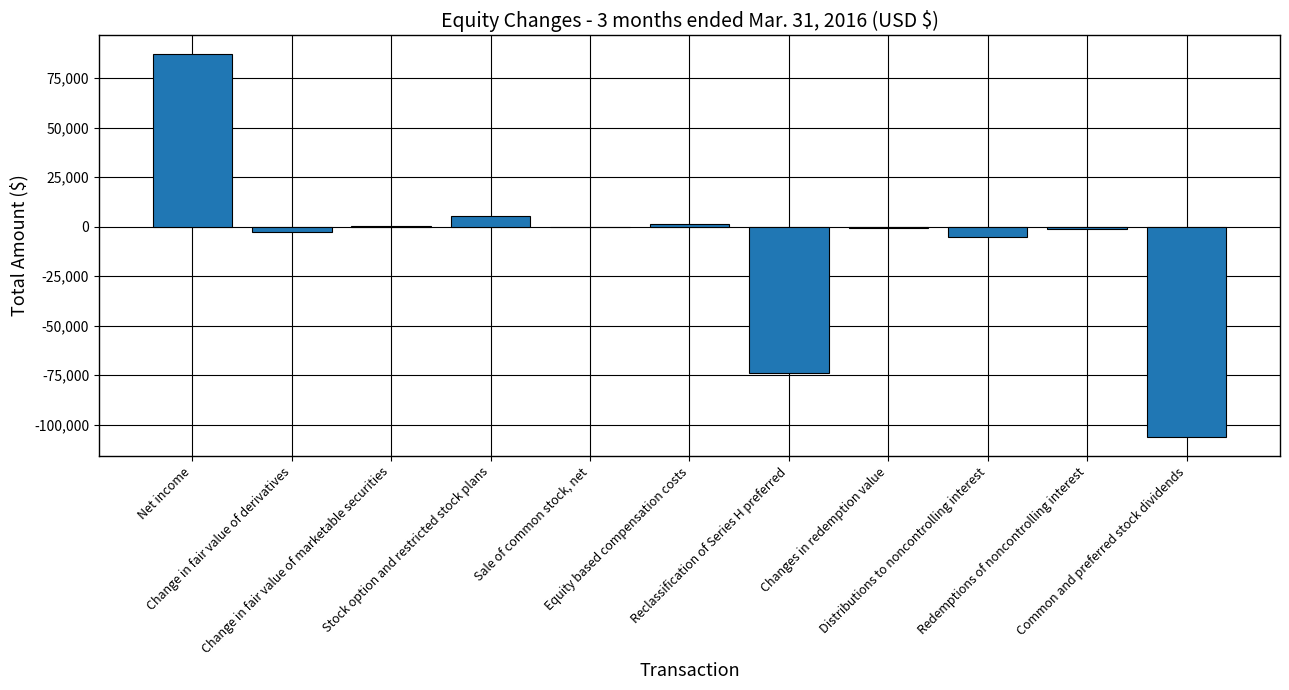

What is the average value?

-8708